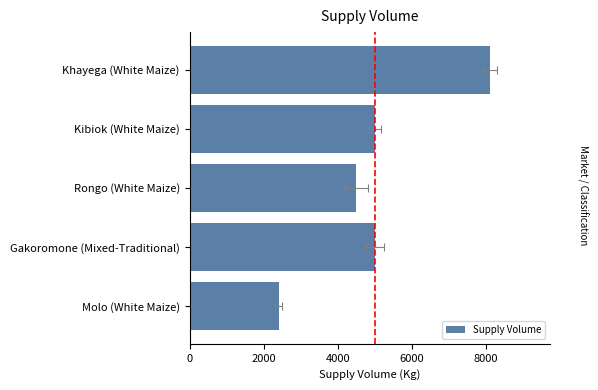

Are the bars horizontal?

Yes